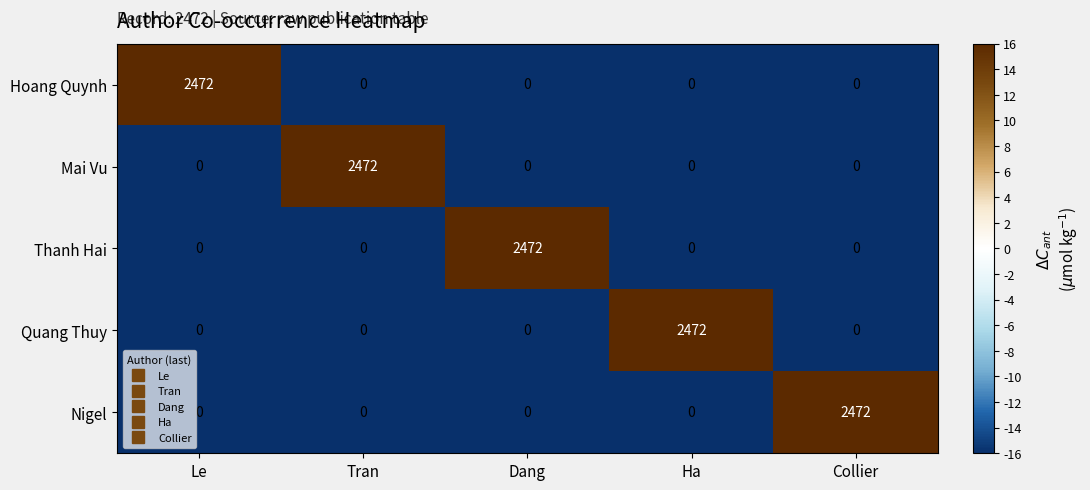

What value does the Mai Vu series have at Tran?

2472